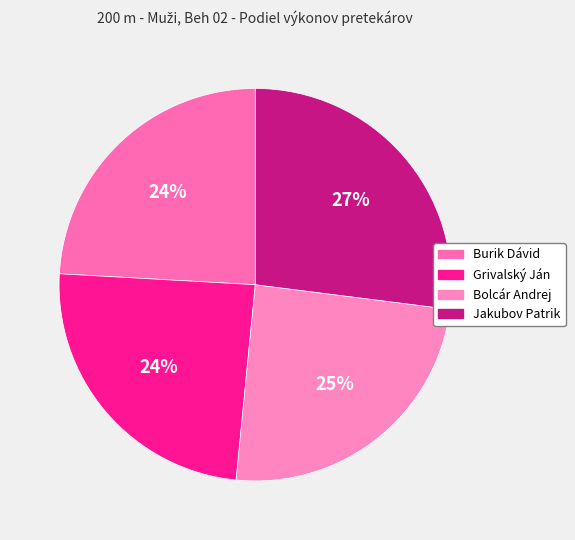

Is it true that Grivalský Ján is 10% of the pie?

False